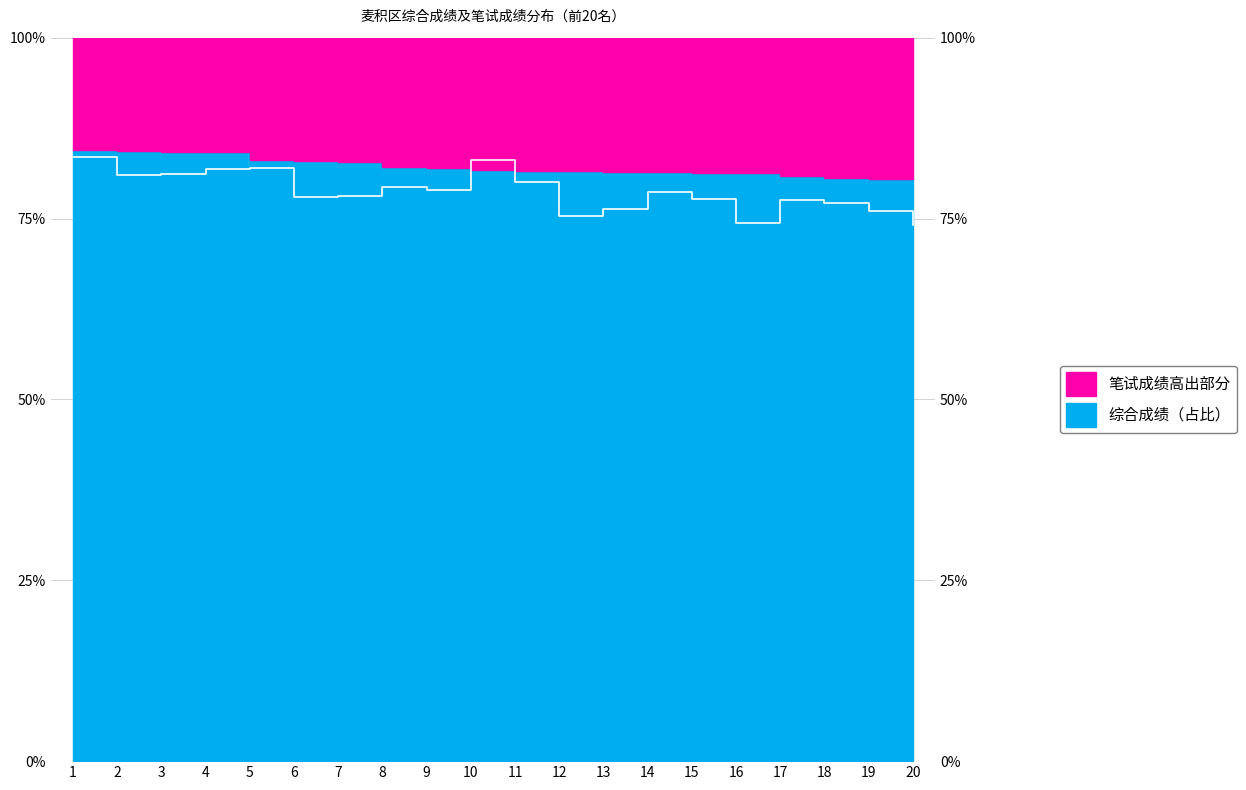

What is the value of the 19th point from the left?

76.1